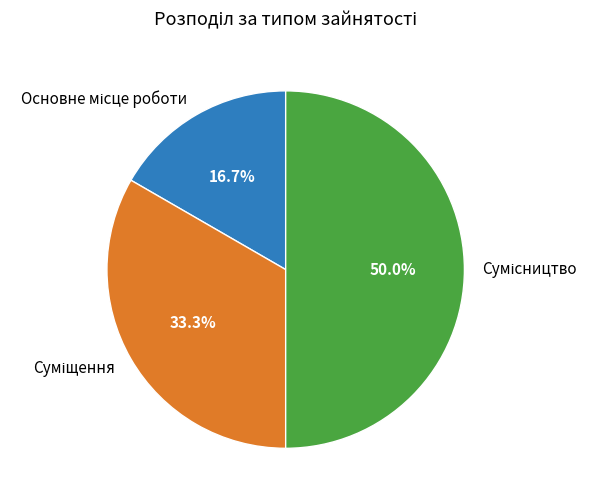

How many slices are in this pie chart?

3